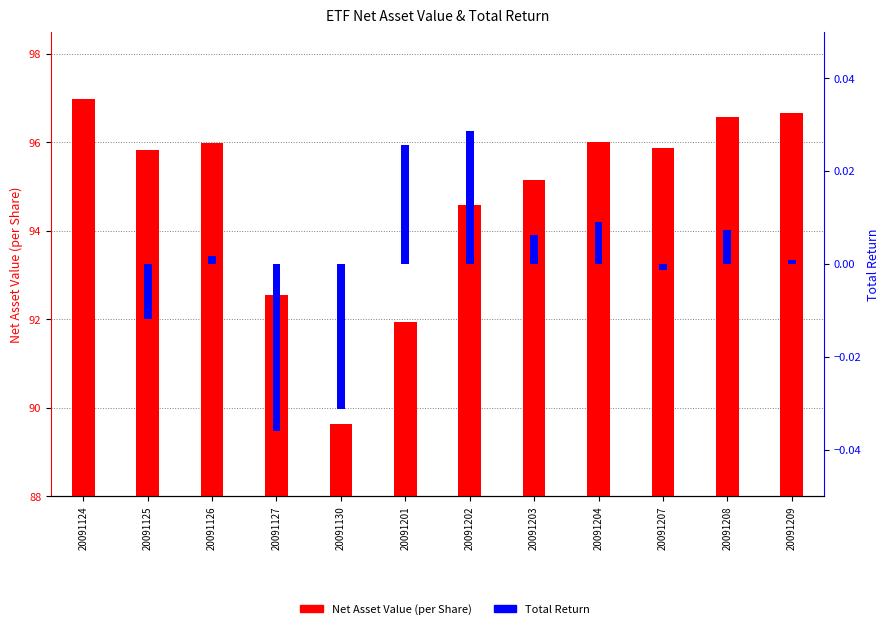

Reading left to right, what are all the values shown in this chart?

Net Asset Value (per Share): 97.0	95.8	96.0	92.5	89.6	91.9	94.6	95.2	96.0	95.9	96.6	96.7
Total Return: 0.0	-0.0	0.0	-0.0	-0.0	0.0	0.0	0.0	0.0	-0.0	0.0	0.0